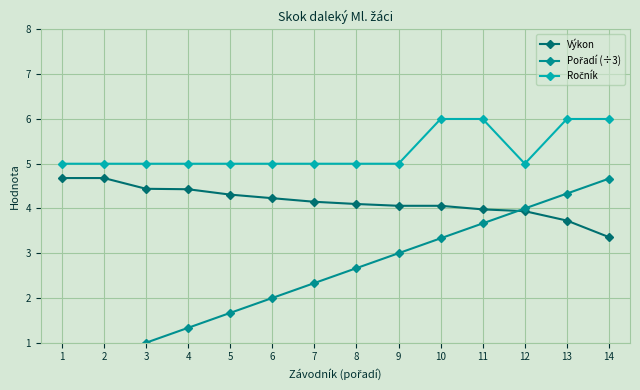

True or false: Výkon has a value of 1.7 at 13.

False